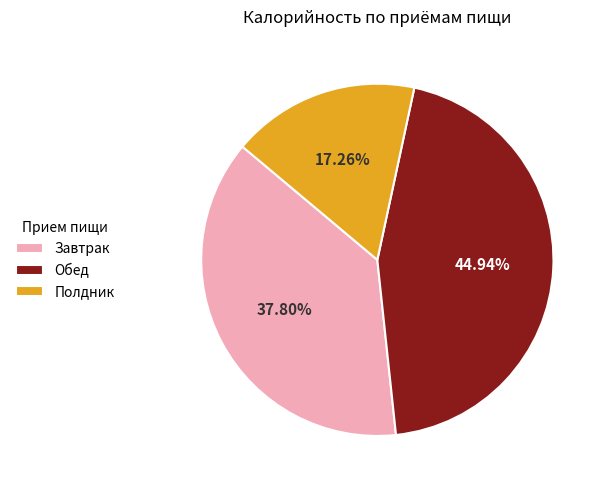

Is the sum of Обед and Завтрак greater than half?

Yes